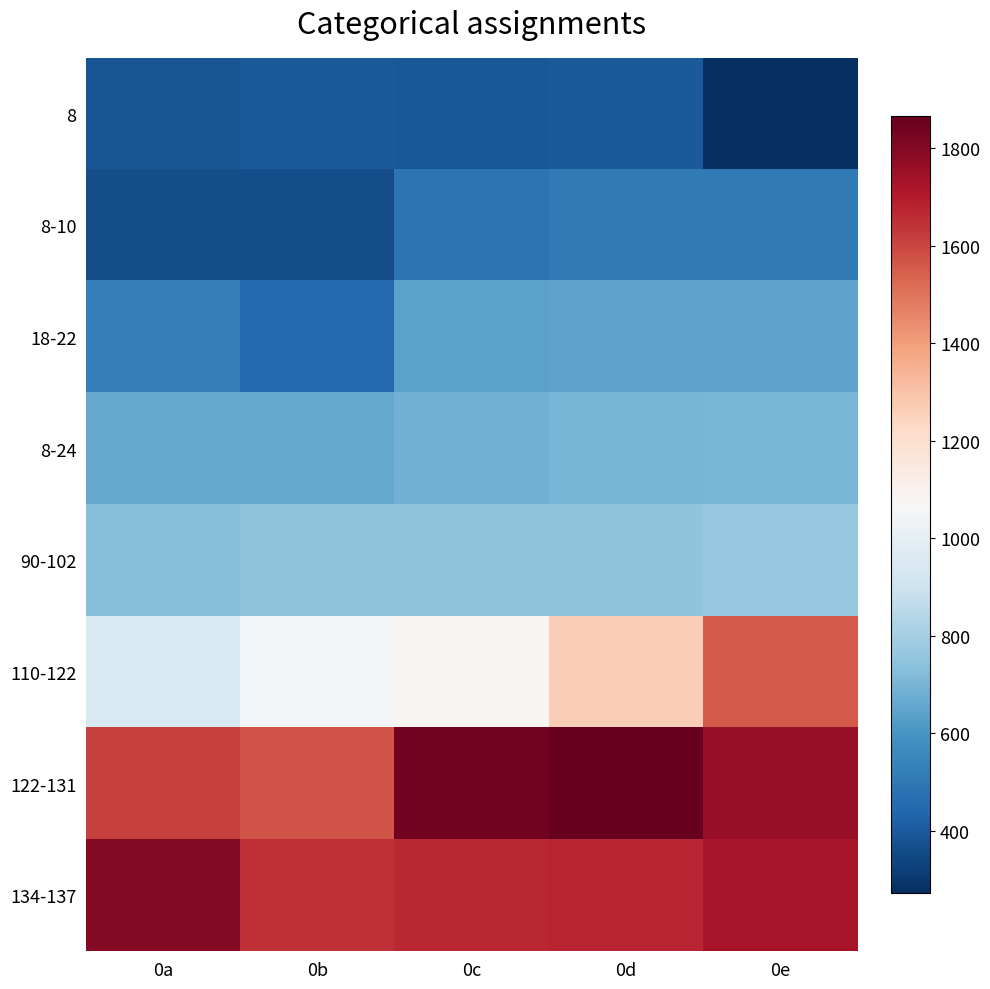

Reading left to right, what are all the values shown in this chart?

8: 0a=380	0b=398	0c=396	0d=400	0e=272
8-10: 0a=363	0b=363	0c=484	0d=505	0e=508
18-22: 0a=518	0b=451	0c=645	0d=649	0e=649
8-24: 0a=660	0b=661	0c=687	0d=701	0e=705
90-102: 0a=730	0b=749	0c=747	0d=751	0e=766
110-122: 0a=949	0b=1052	0c=1087	0d=1267	0e=1557
122-131: 0a=1612	0b=1571	0c=1835	0d=1865	0e=1763
134-137: 0a=1802	0b=1652	0c=1672	0d=1678	0e=1724